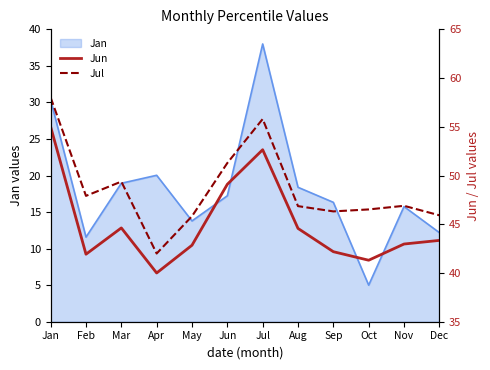

Which series has the largest range (max minus min)?

Jul